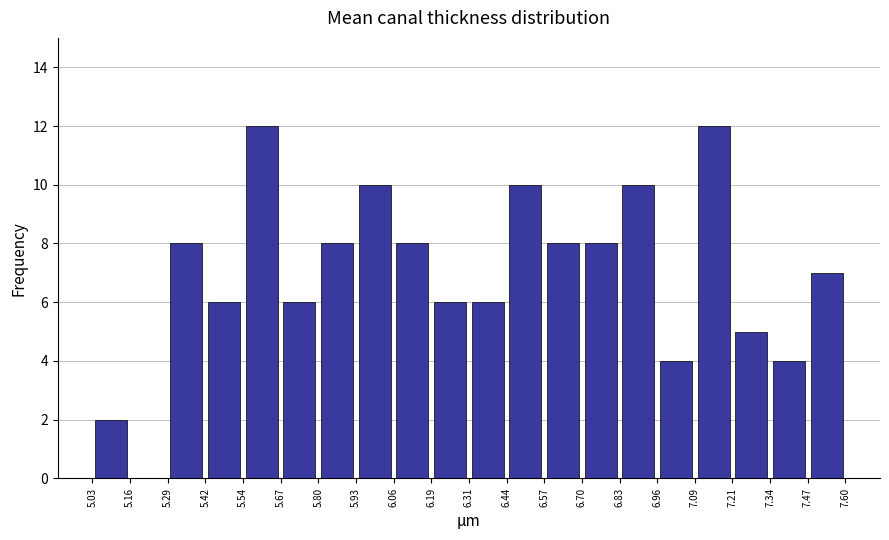

Reading left to right, list every bar in this chart as the range it spans on the x-axis followed by its height. The values are not printed on the chart, so give them approximately, as read against the axis.

5.03 to 5.16: 2
5.16 to 5.29: 0
5.29 to 5.42: 8
5.42 to 5.54: 6
5.54 to 5.67: 12
5.67 to 5.80: 6
5.80 to 5.93: 8
5.93 to 6.06: 10
6.06 to 6.19: 8
6.19 to 6.31: 6
6.31 to 6.44: 6
6.44 to 6.57: 10
6.57 to 6.70: 8
6.70 to 6.83: 8
6.83 to 6.96: 10
6.96 to 7.09: 4
7.09 to 7.21: 12
7.21 to 7.34: 5
7.34 to 7.47: 4
7.47 to 7.60: 7